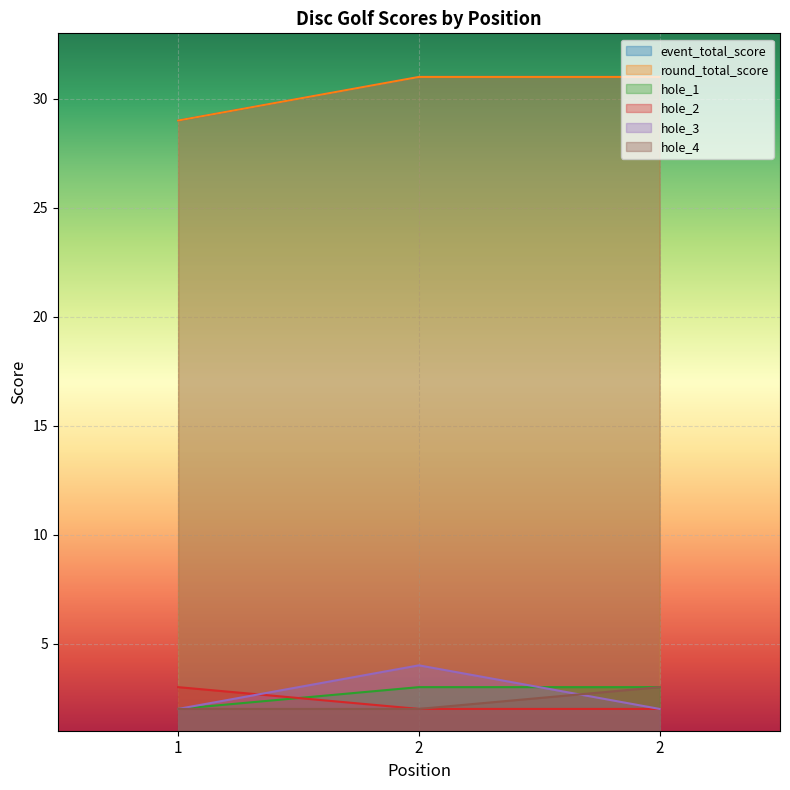

Count the number of categories in the chart.

3